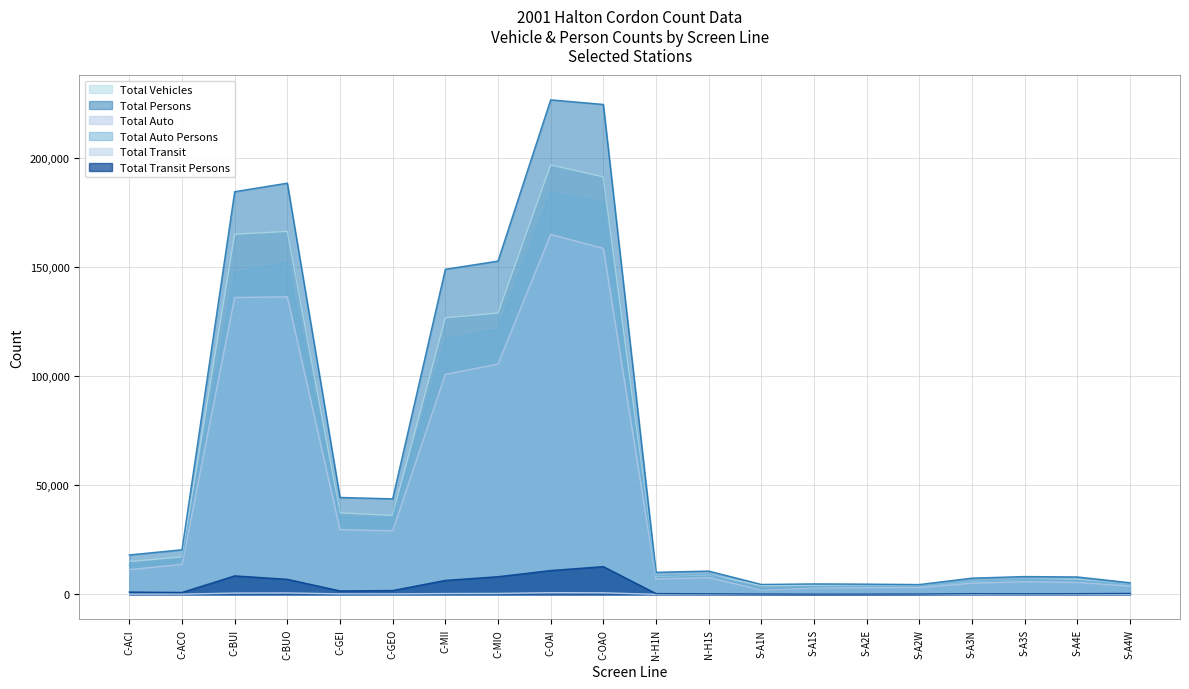

At which category does Total Auto reach its first local valley?

C-GEO